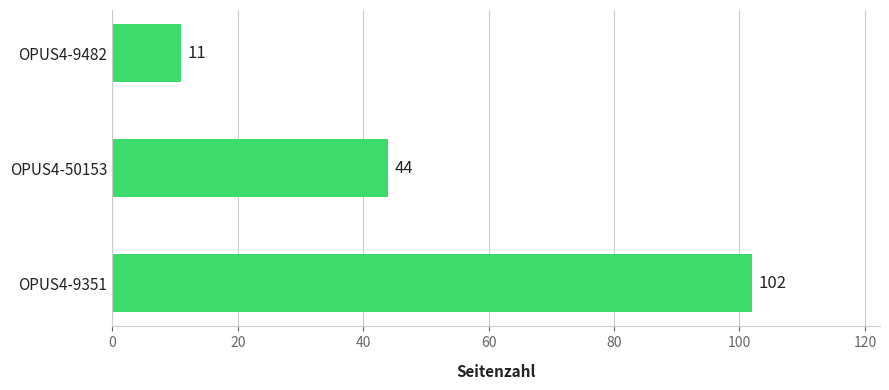

The chart shows a value of 178 at OPUS4-9351. True or false?

False